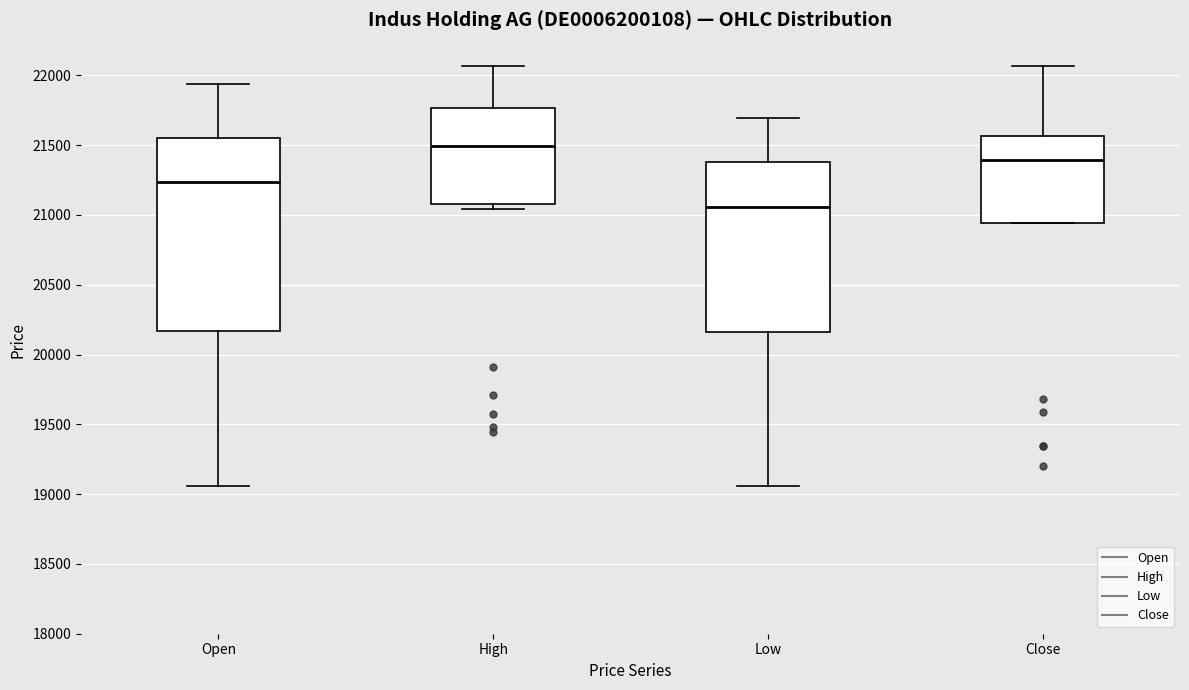

Reading left to right, read every box against the y-axis: the position of its median line, the range the box covers, and the ends of its whiskers. The values are not printed on the chart, so give them approximately, as read against the axis.

Open: median 21250, box 20150 to 21550, whiskers 19050 to 21950
High: median 21500, box 21100 to 21750, whiskers 21050 to 22050
Low: median 21050, box 20150 to 21400, whiskers 19050 to 21700
Close: median 21400, box 20950 to 21550, whiskers 20950 to 22050